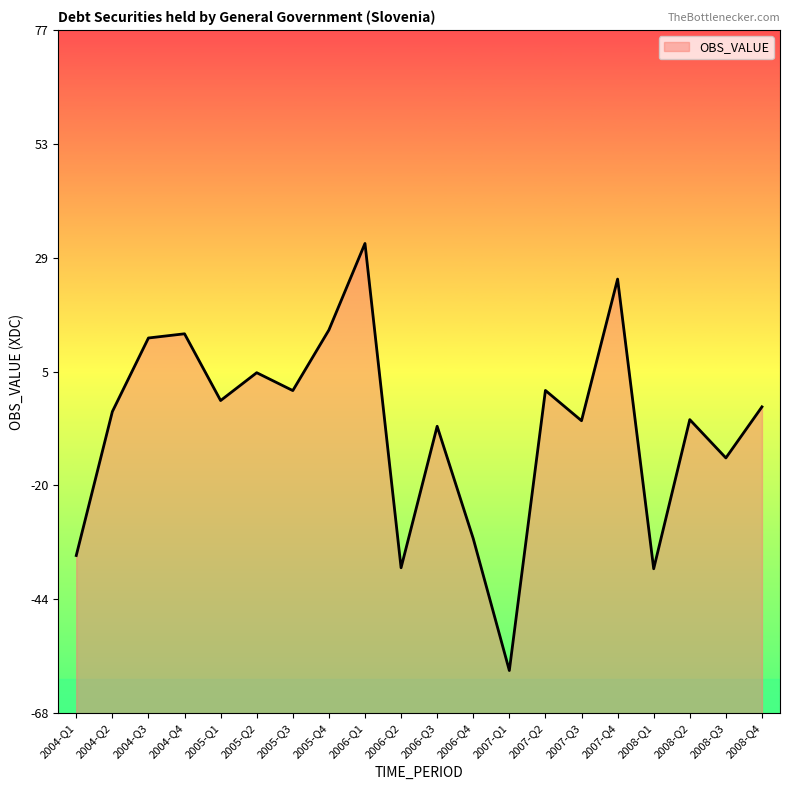

True or false: there are more than 1 points higher than both neighbors.

True